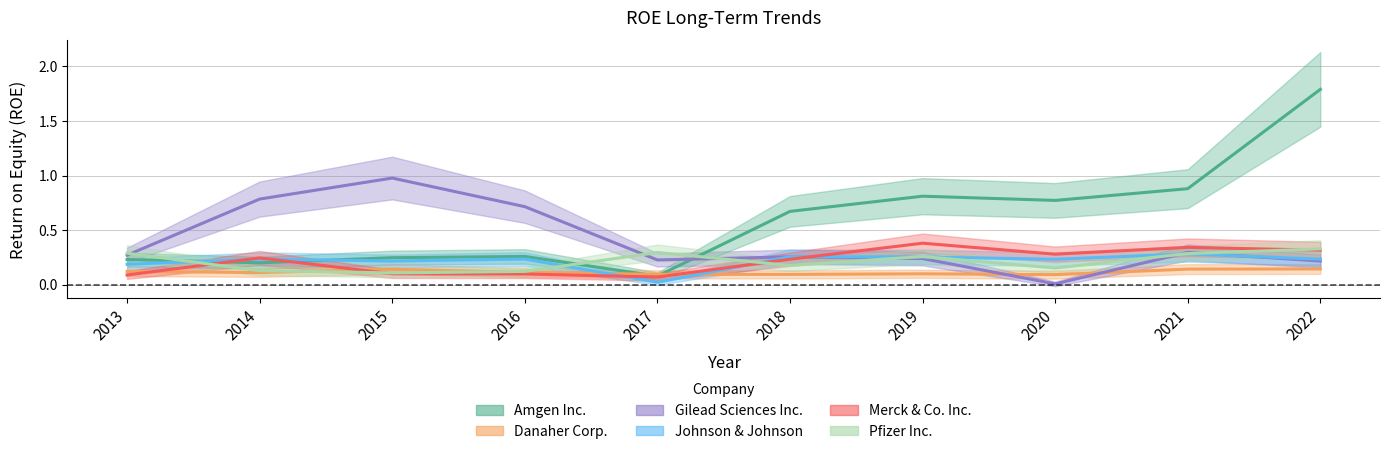

Which series has the largest total across all categories?

Amgen Inc.